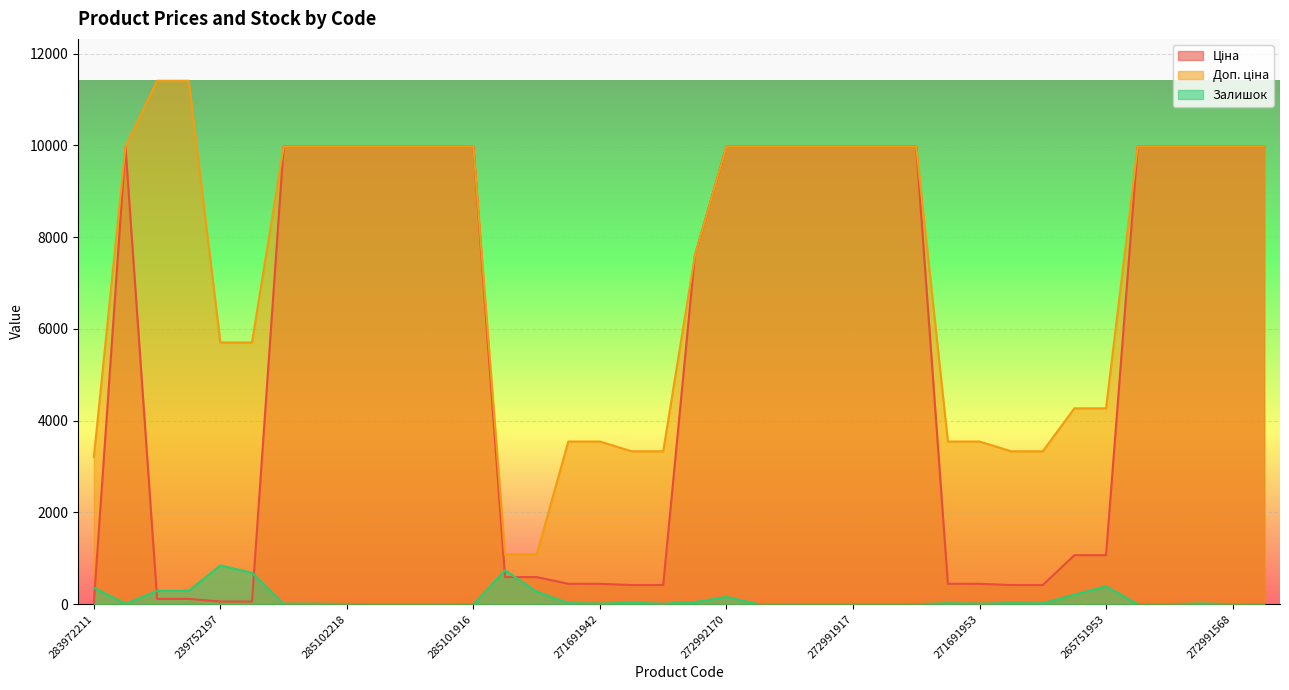

What is the difference between the maximum and minimum values in the Залишок series?

845.0